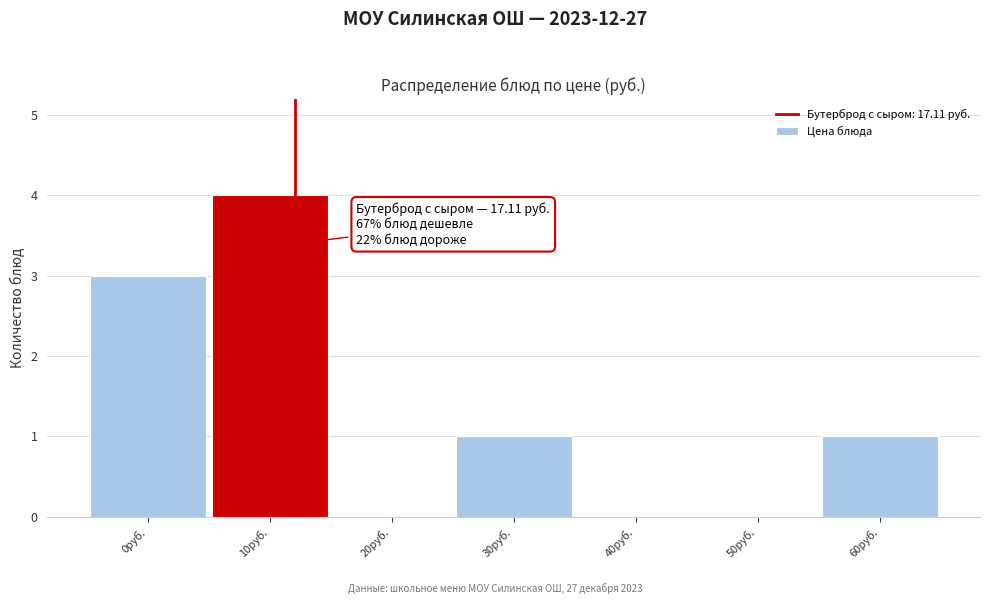

Reading left to right, extract all data points from this chart.

0руб.=3	10руб.=4	20руб.=0	30руб.=1	40руб.=0	50руб.=0	60руб.=1